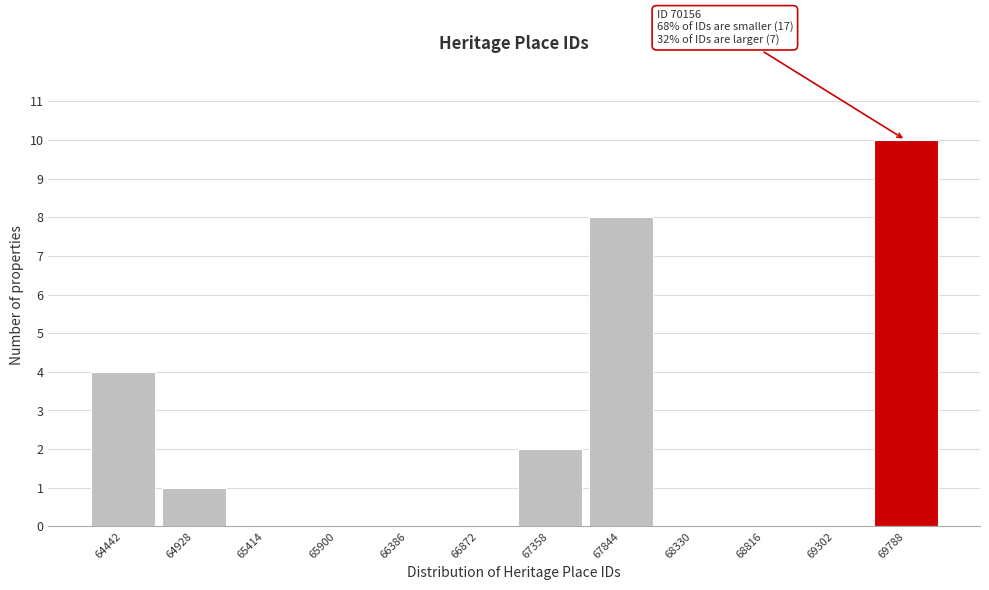

Reading left to right, what are all the values shown in this chart?

64442=4	64928=1	65414=0	65900=0	66386=0	66872=0	67358=2	67844=8	68330=0	68816=0	69302=0	69788=10